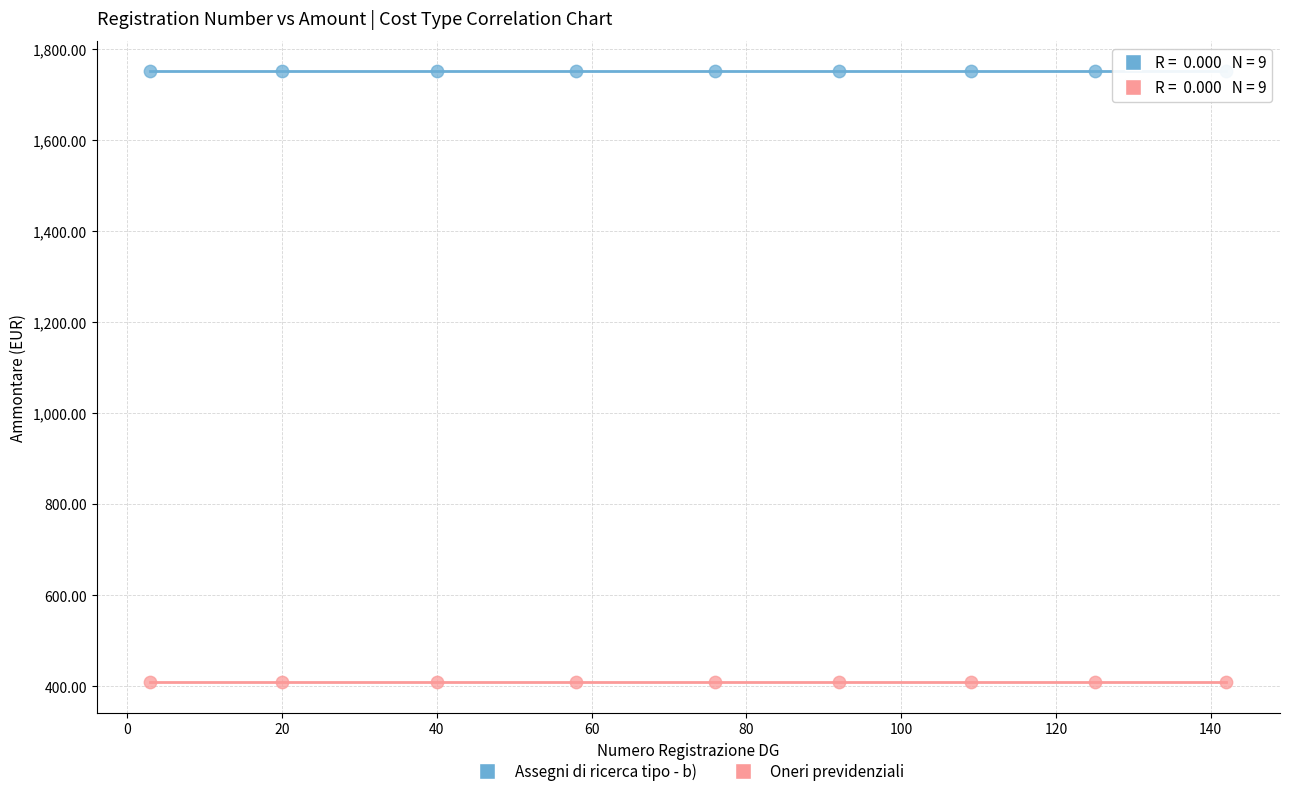

Which series reaches the maximum Y coordinate?

Assegni di ricerca tipo - b)